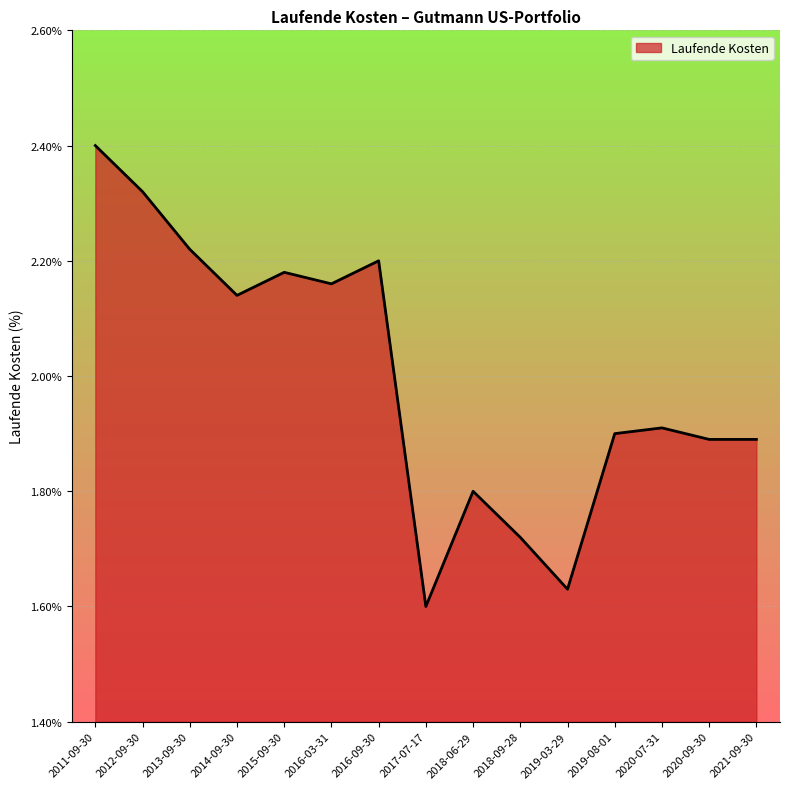

Where is the data nearest to the value 2?

2020-07-31